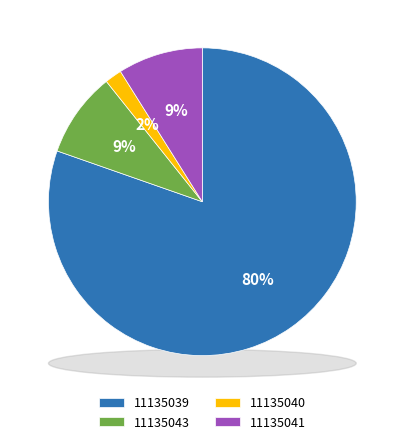

True or false: 11135039 accounts for 95% of the total.

False